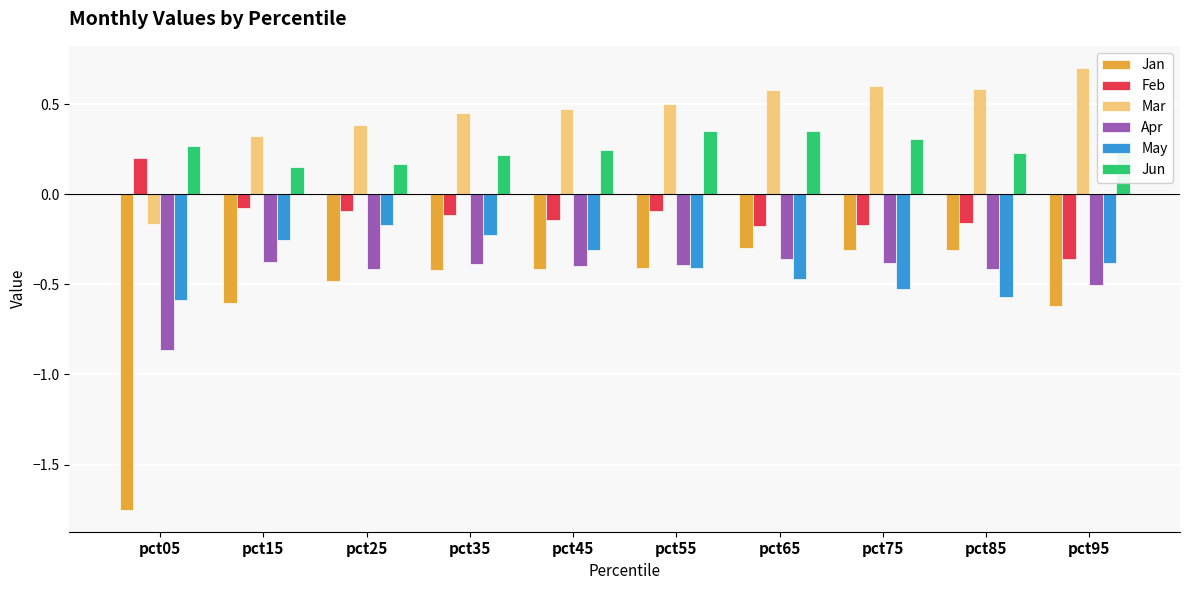

How many values in the Feb series are below 0?

9